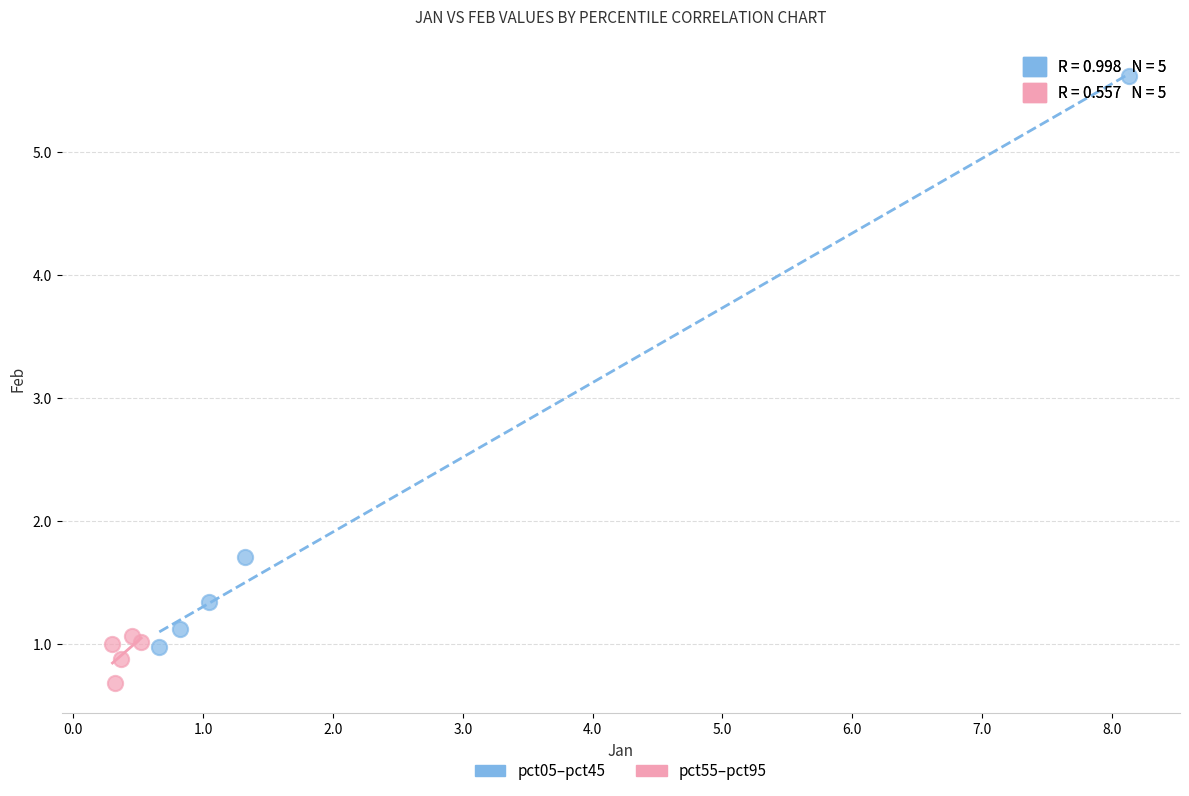

Which series contains the lowest Y value?

pct55–pct95